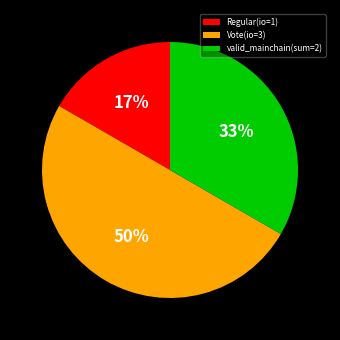

Between Regular(io=1) and valid_mainchain(sum=2), which is larger?

valid_mainchain(sum=2)